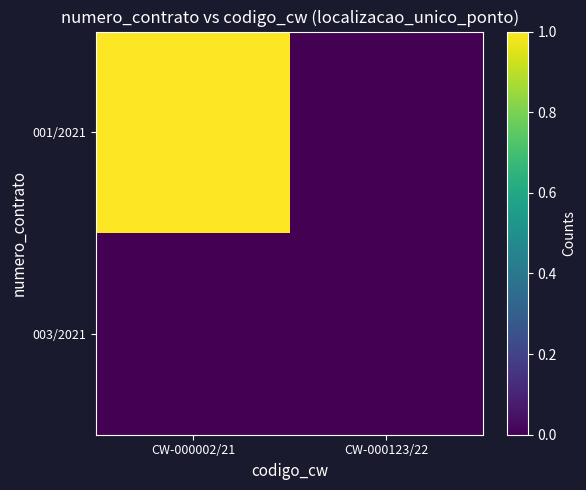

At which category is the sum across all series the highest?

CW-000002/21